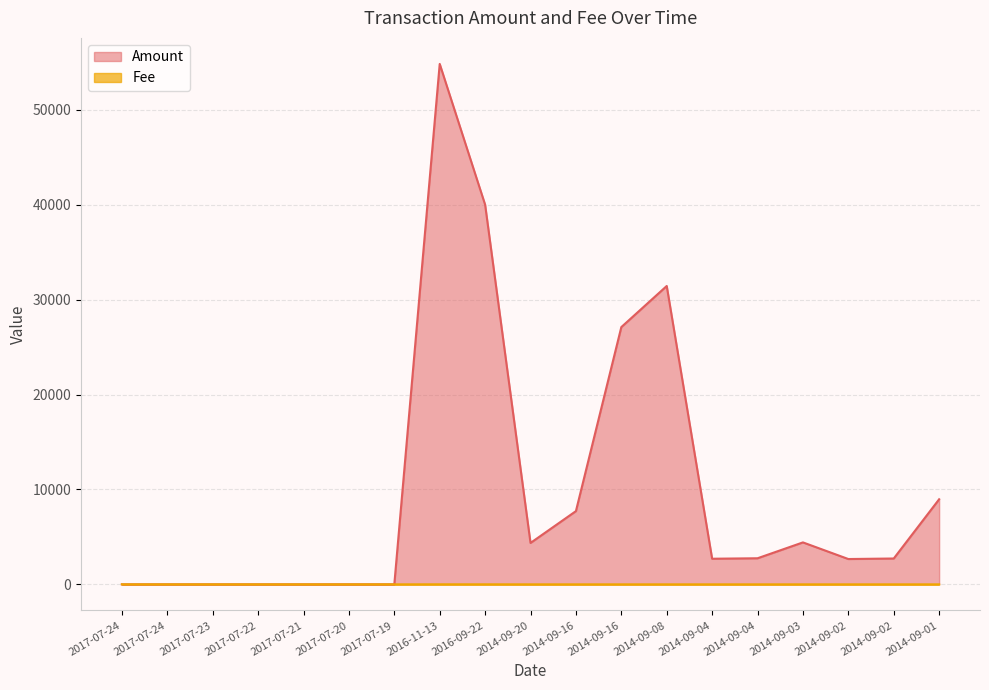

How many interior local valleys does the Amount series have?

4